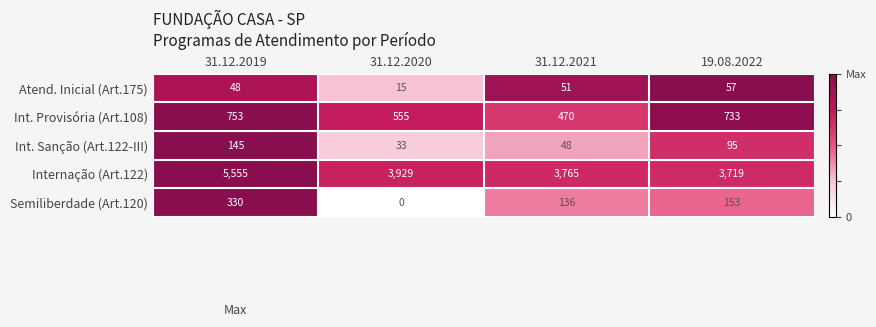

What is the average value of the Internação (Art.122) series?

4242